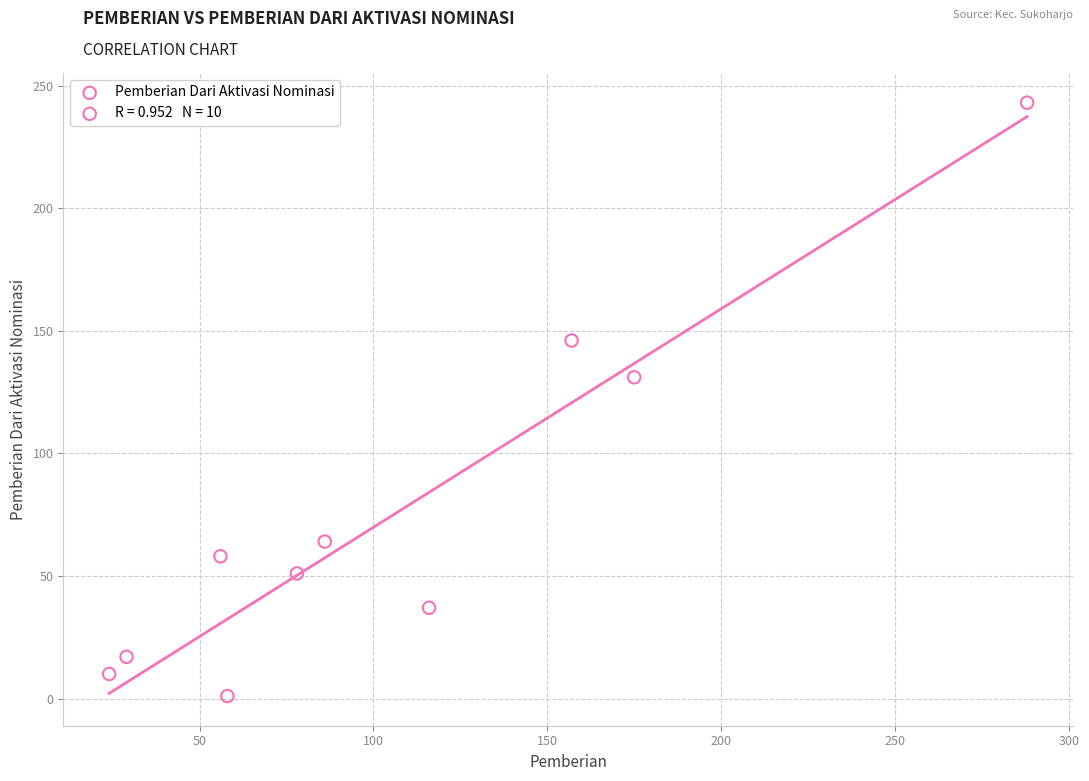

What Y value in the scatter plot is closest to 122?

131